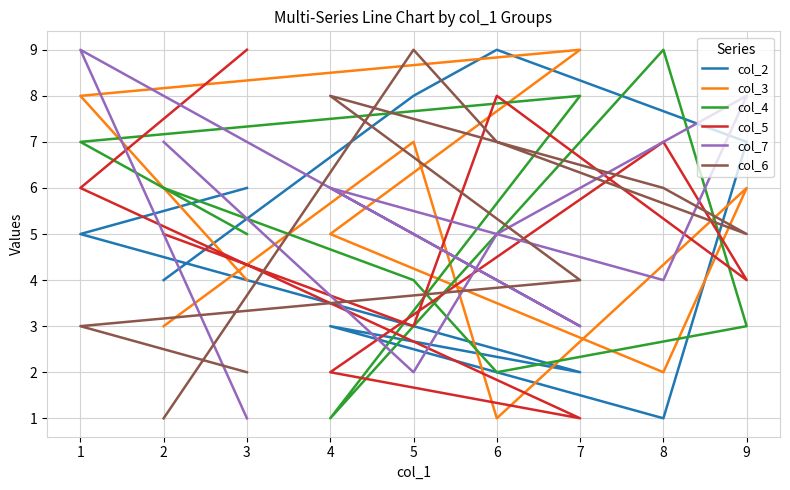

What value does the col_3 series have at 9?

6